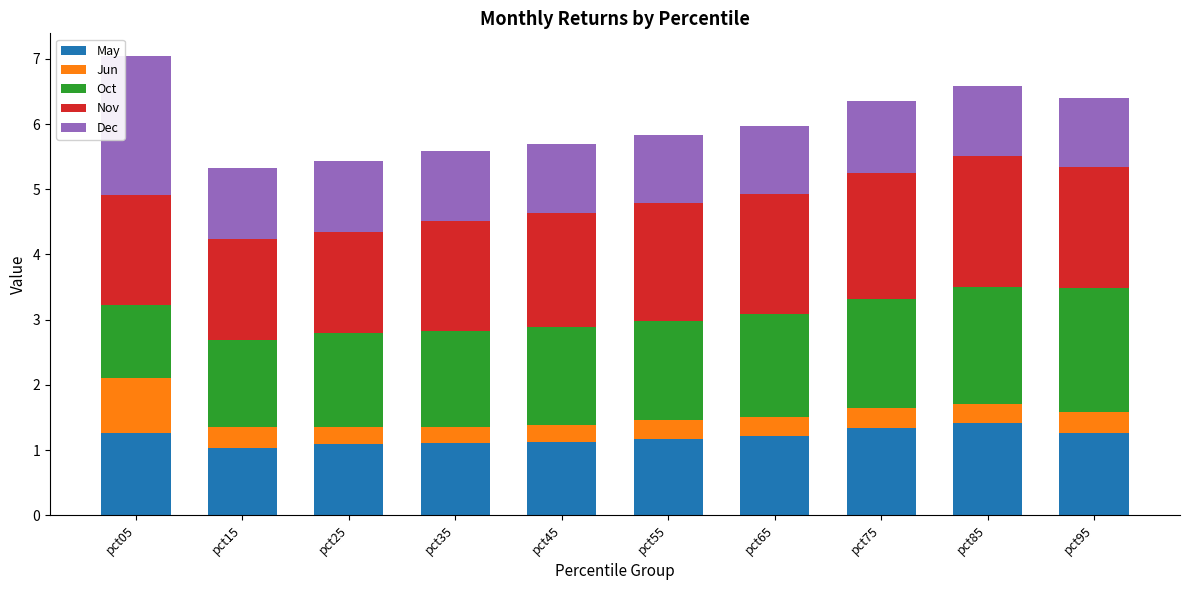

The value of May at pct75 is 2.0. True or false?

False